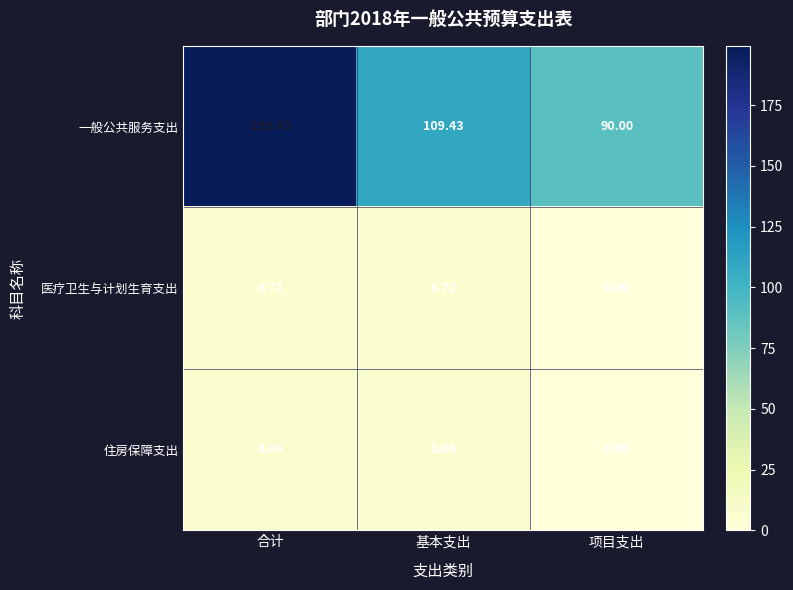

List the series in order of their peak value, lowest first.

医疗卫生与计划生育支出, 住房保障支出, 一般公共服务支出